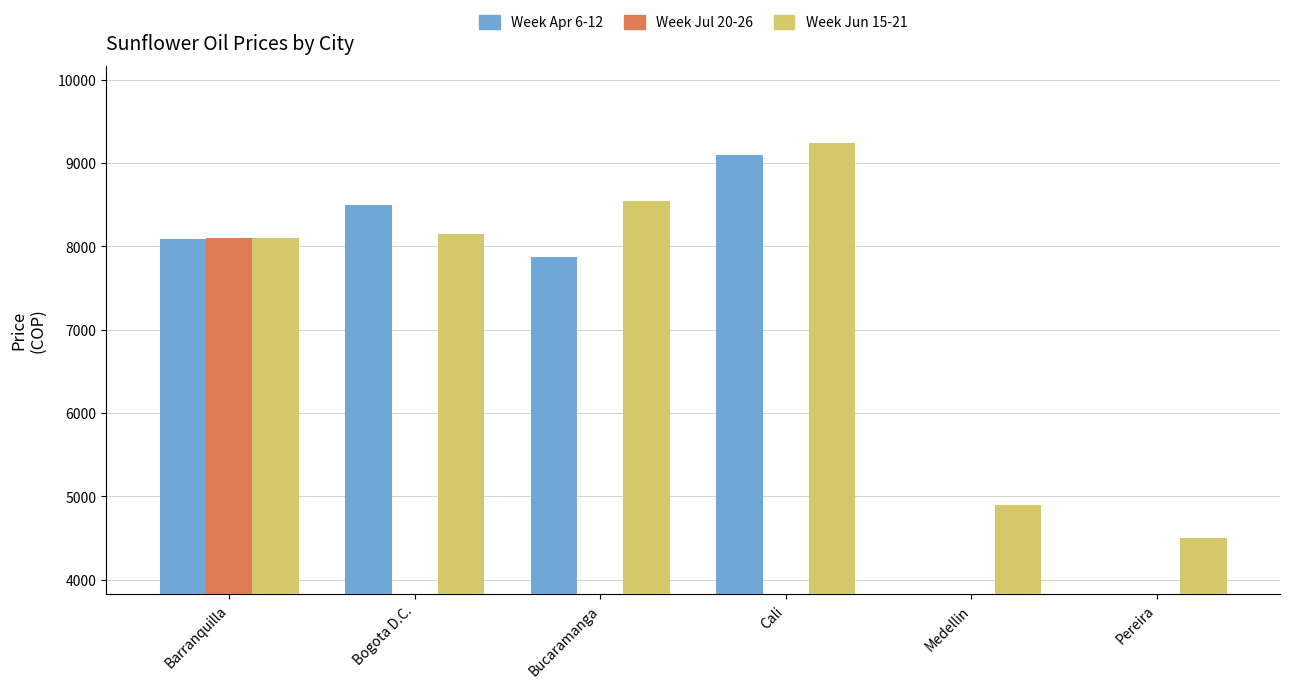

Reading left to right, extract all data points from this chart.

Week Apr 6-12: Barranquilla=8089	Bogota D.C.=8500	Bucaramanga=7875	Cali=9092	Medellin=0	Pereira=0
Week Jul 20-26: Barranquilla=8100	Bogota D.C.=0	Bucaramanga=0	Cali=0	Medellin=0	Pereira=0
Week Jun 15-21: Barranquilla=8100	Bogota D.C.=8144	Bucaramanga=8539	Cali=9244	Medellin=4900	Pereira=4500